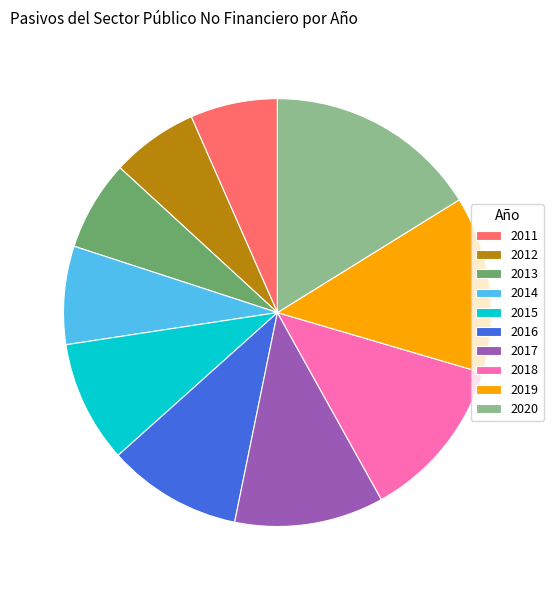

Is it true that 2020 is 16% of the pie?

True